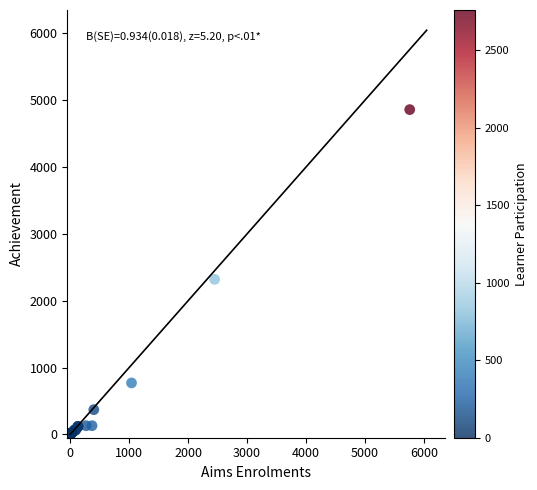

What Y value in the scatter plot is closest to 2435?

2320